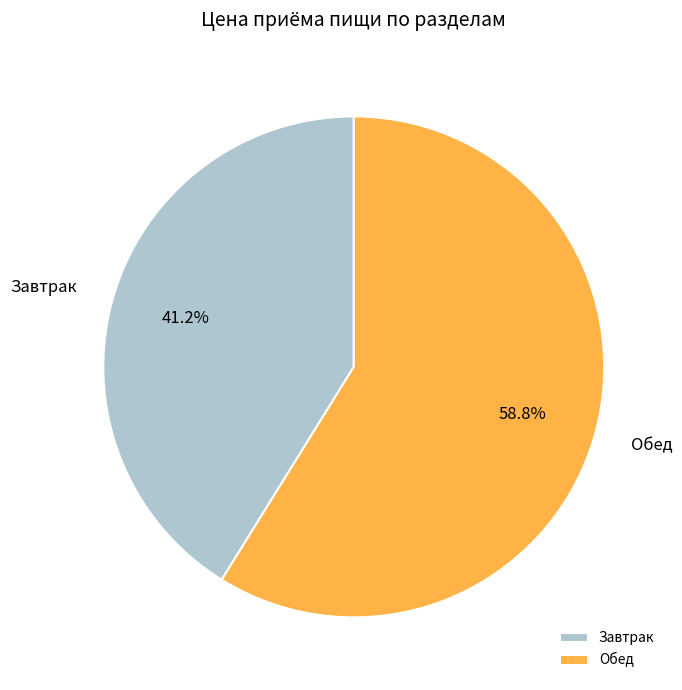

How many segments does this pie chart have?

2